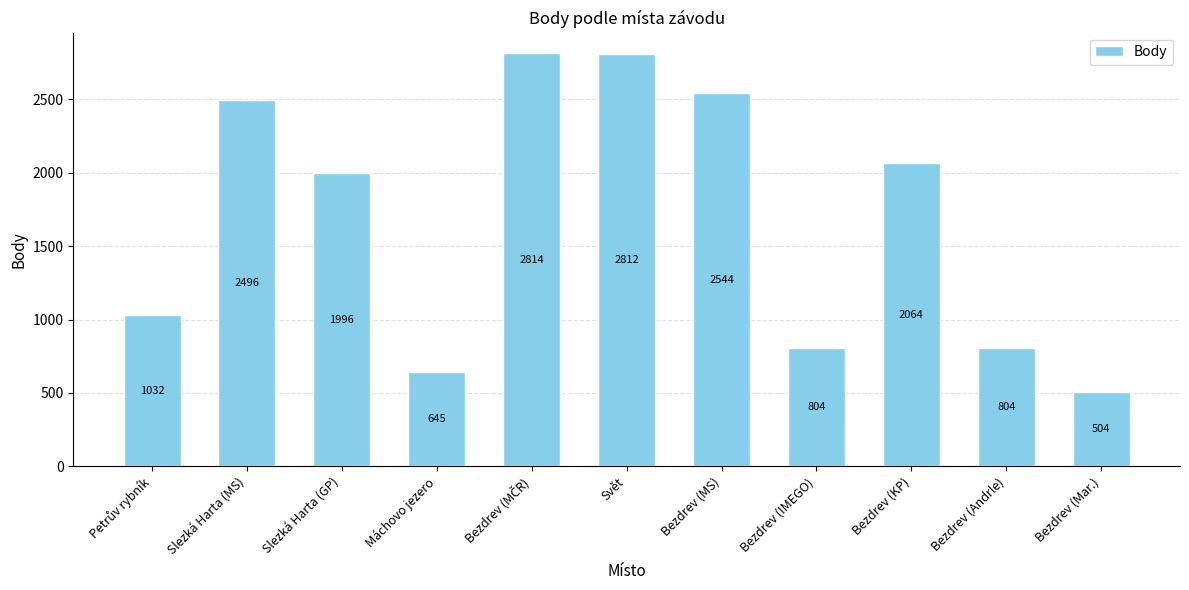

At which label does the data first exceed 1996?

Slezká Harta (MS)